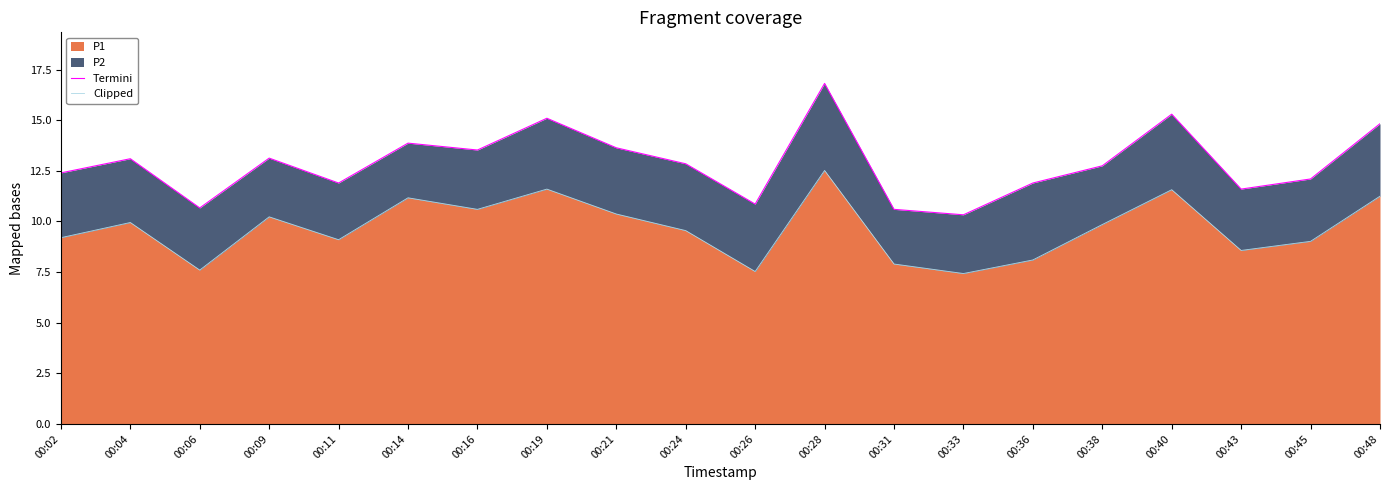

Between 00:24 and 00:04, which is larger?

00:04